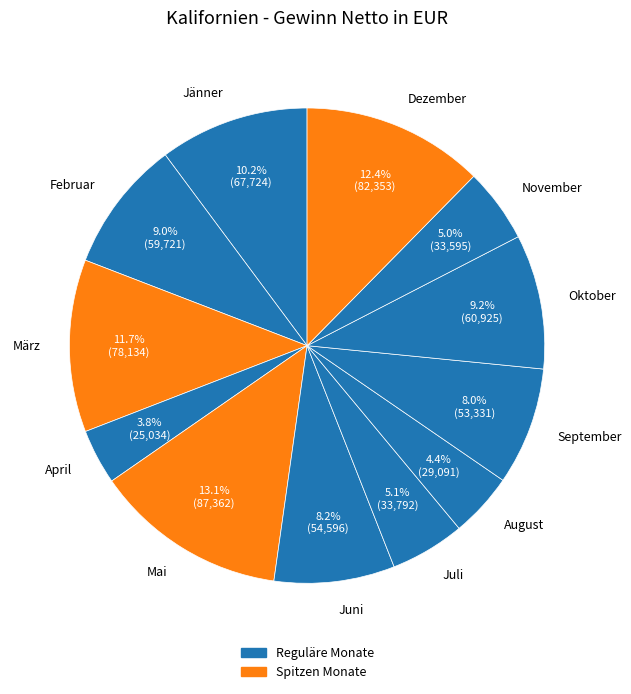

What portion of the pie excludes Dezember?

87.6%